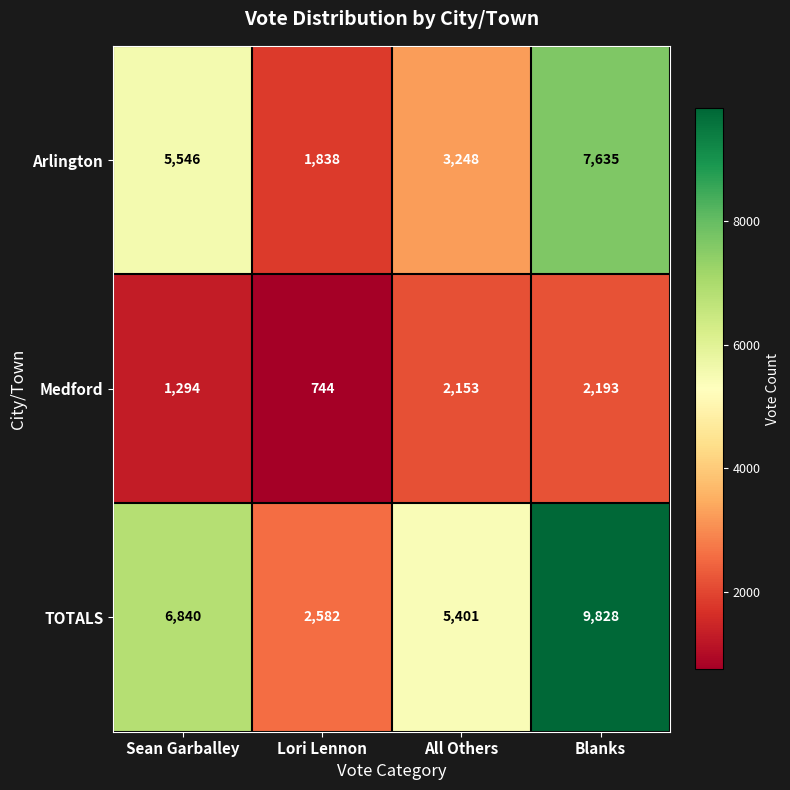

Count the TOTALS values in the range 5401 to 9828.

3